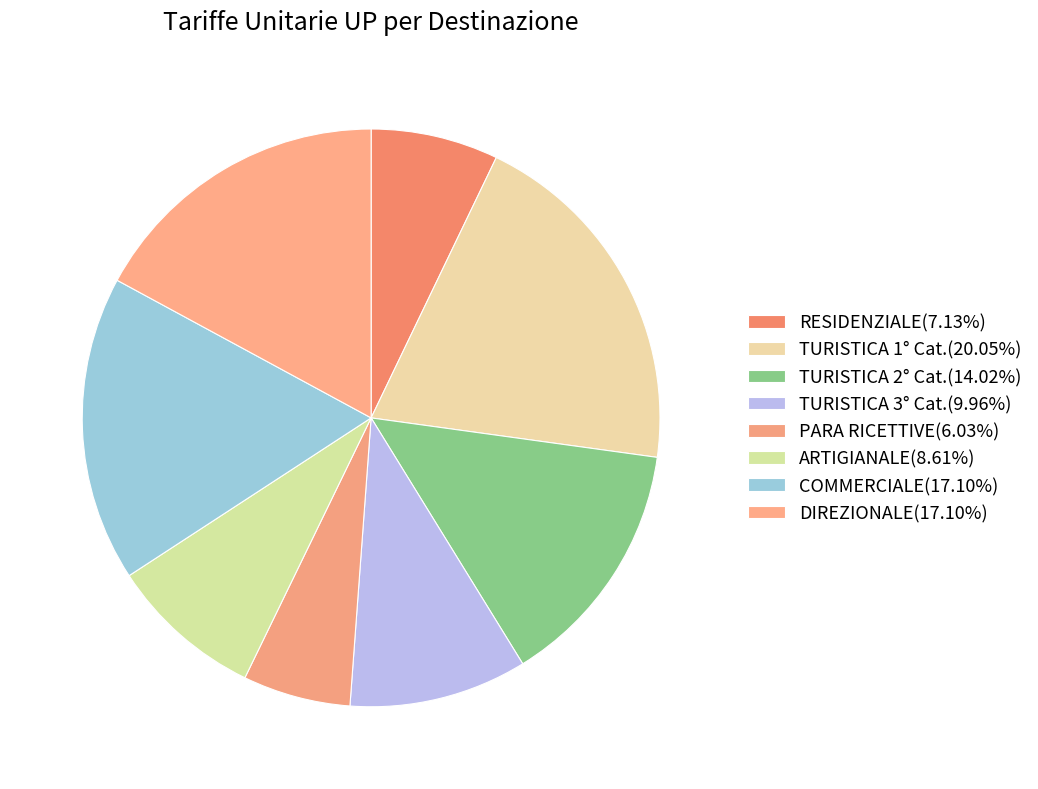

Is there any slice that represents more than half of the pie?

No